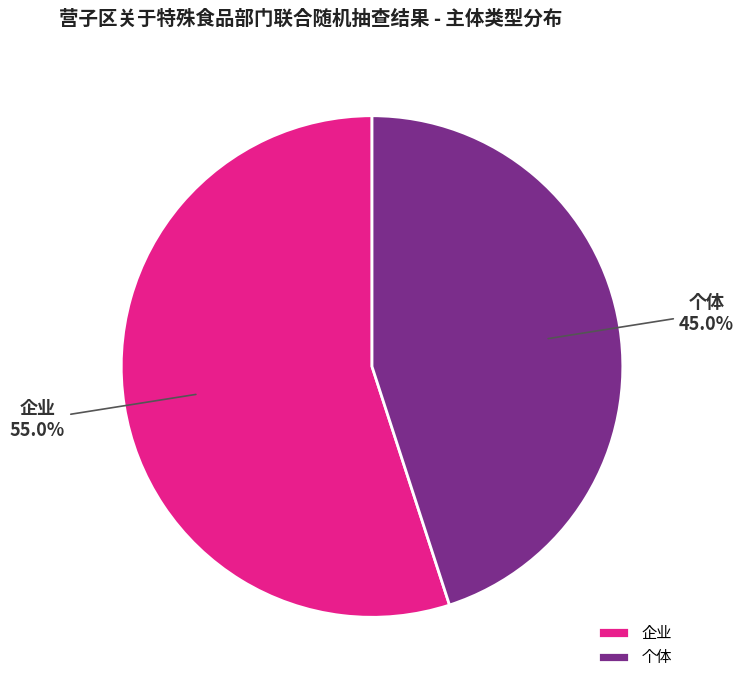

Count the number of slices in the pie.

2